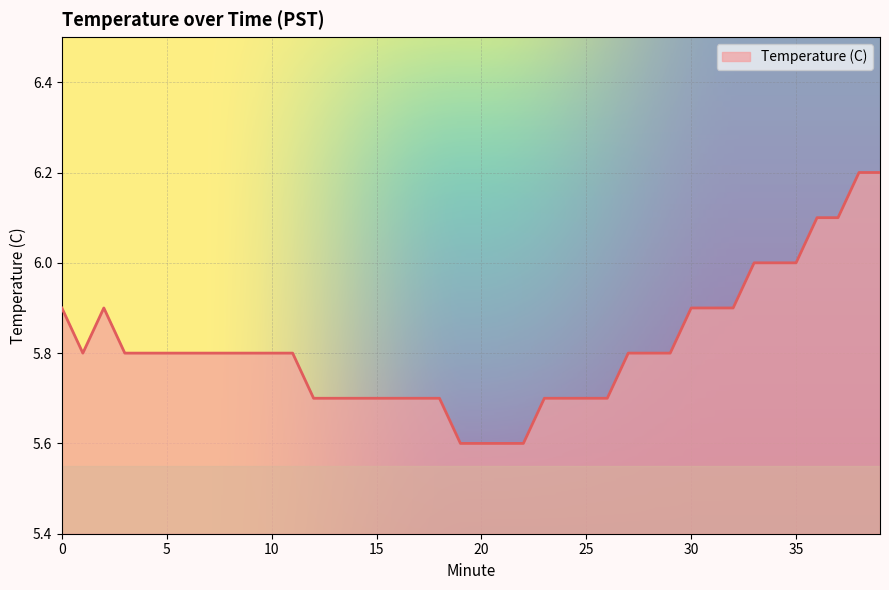

What is the maximum value shown in the chart?

6.2